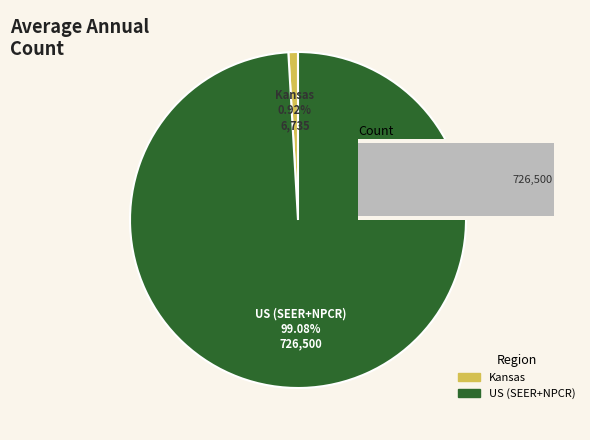

Count the number of slices in the pie.

2